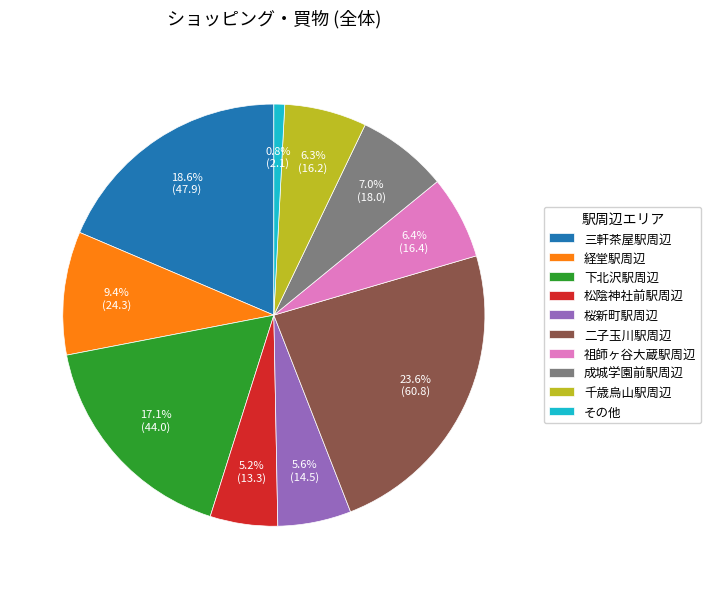

Is it true that 三軒茶屋駅周辺 is 5% of the pie?

False